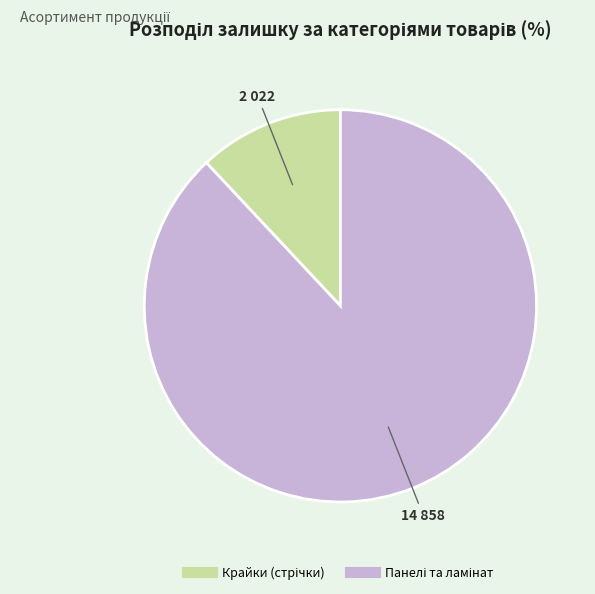

Is there any slice that represents more than half of the pie?

Yes